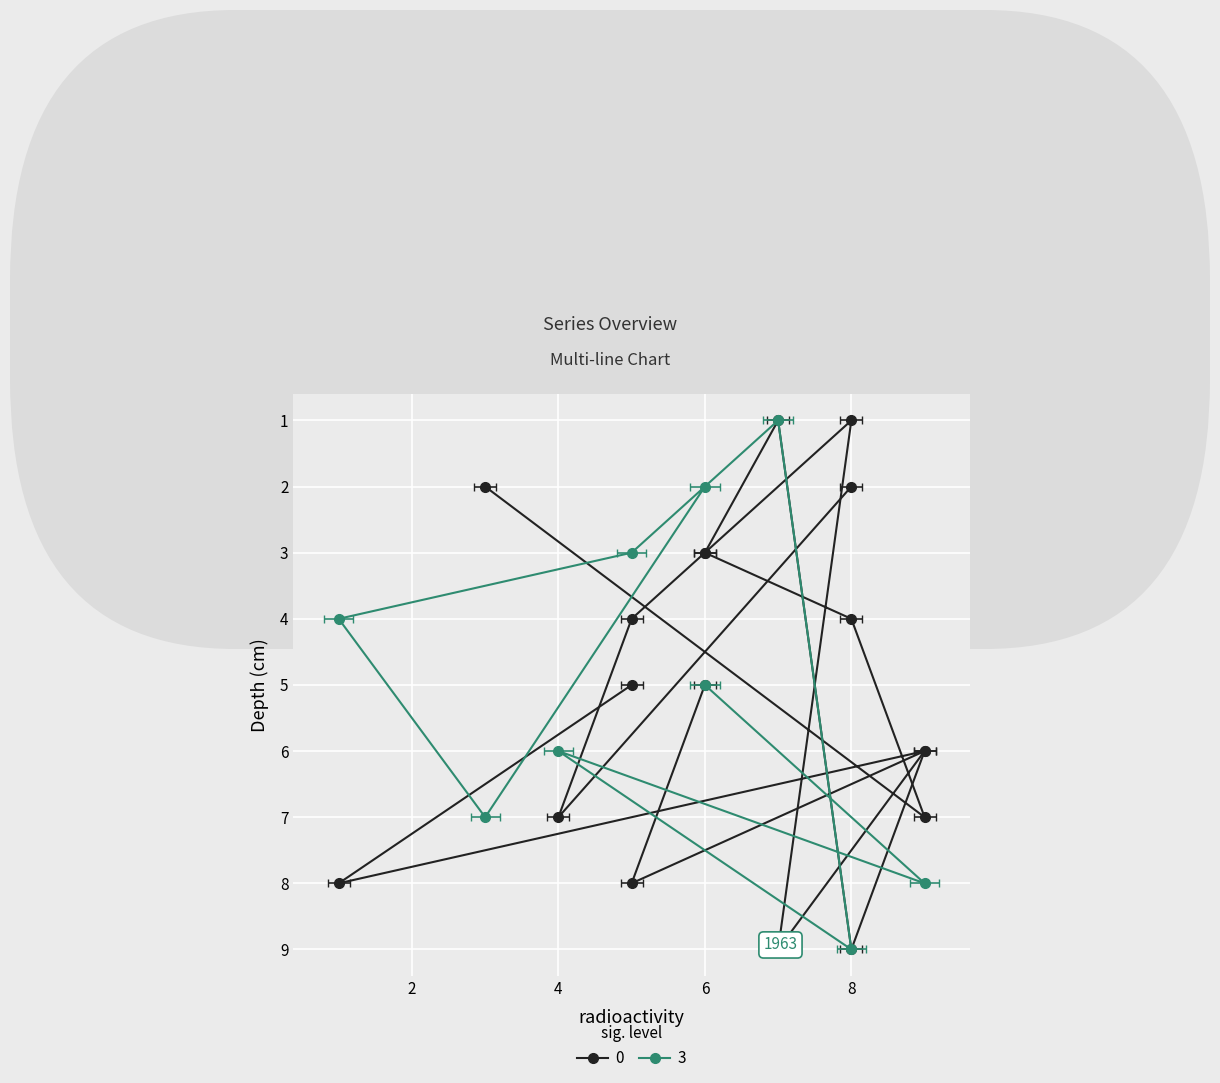

What is the label of the 15th point from the right?

2